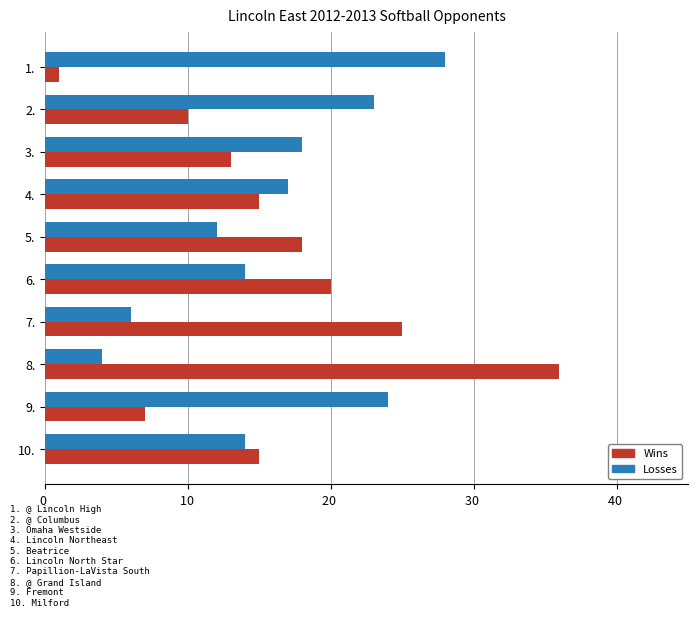

Rank the series by their maximum value, from lowest to highest.

Losses, Wins